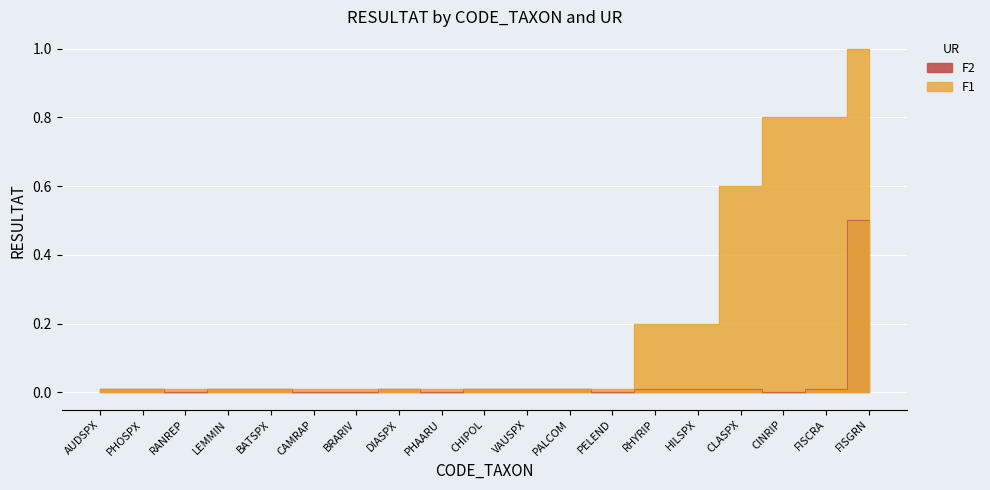

How many categories are shown in the chart?

19